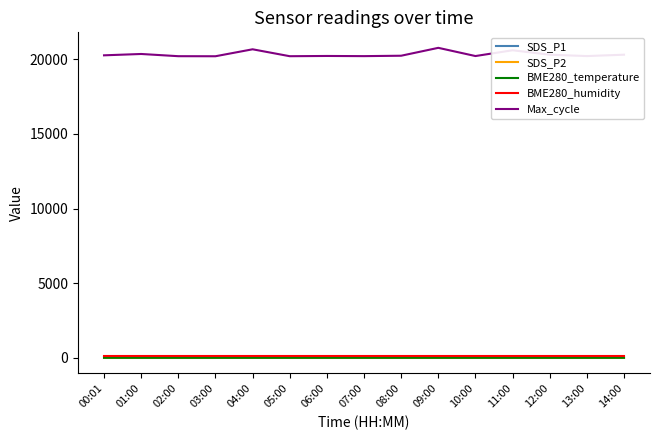

Reading left to right, list all the values displayed in this chart.

SDS_P1: 0.7	0.7	0.7	0.7	0.7	0.7	0.7	0.7	0.7	0.7	0.7	0.7	0.7	0.7	0.7
SDS_P2: 0.7	0.7	0.7	0.7	0.7	0.7	0.7	0.7	0.7	0.7	0.7	0.7	0.7	0.7	0.7
BME280_temperature: 11.4	10.9	11.1	11.2	10.9	11.1	11.4	11.2	11.3	11.3	11.2	11.2	11.2	11.1	11.0
BME280_humidity: 100.0	100.0	100.0	100.0	100.0	100.0	100.0	100.0	100.0	100.0	100.0	100.0	100.0	100.0	100.0
Max_cycle: 20256.0	20346.0	20198.0	20194.0	20660.0	20197.0	20213.0	20202.0	20229.0	20757.0	20208.0	20595.0	20297.0	20206.0	20298.0